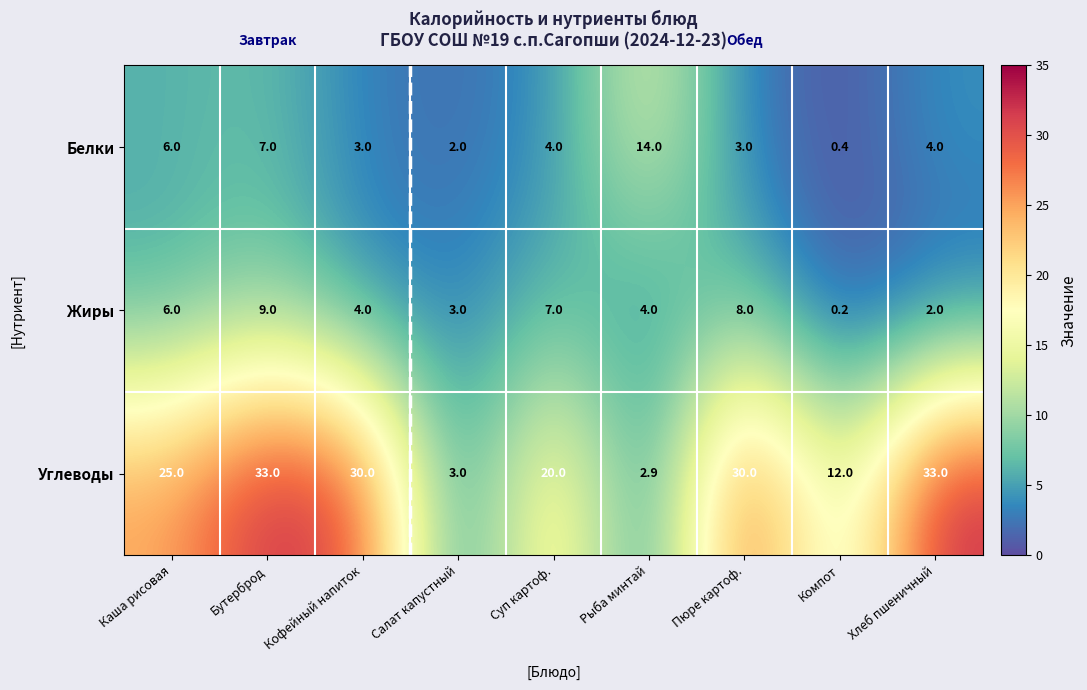

Read the Белки value at Суп картоф..

4.0